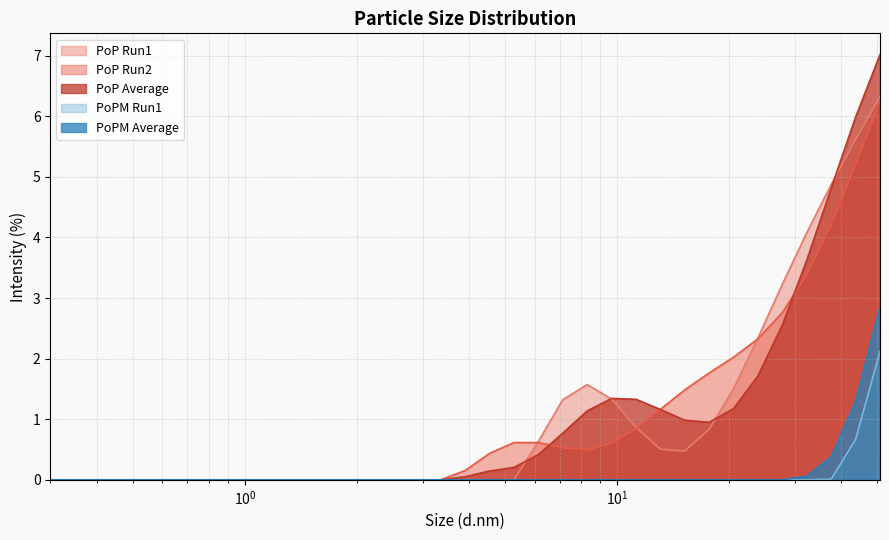

Does the chart have visible grid lines?

Yes